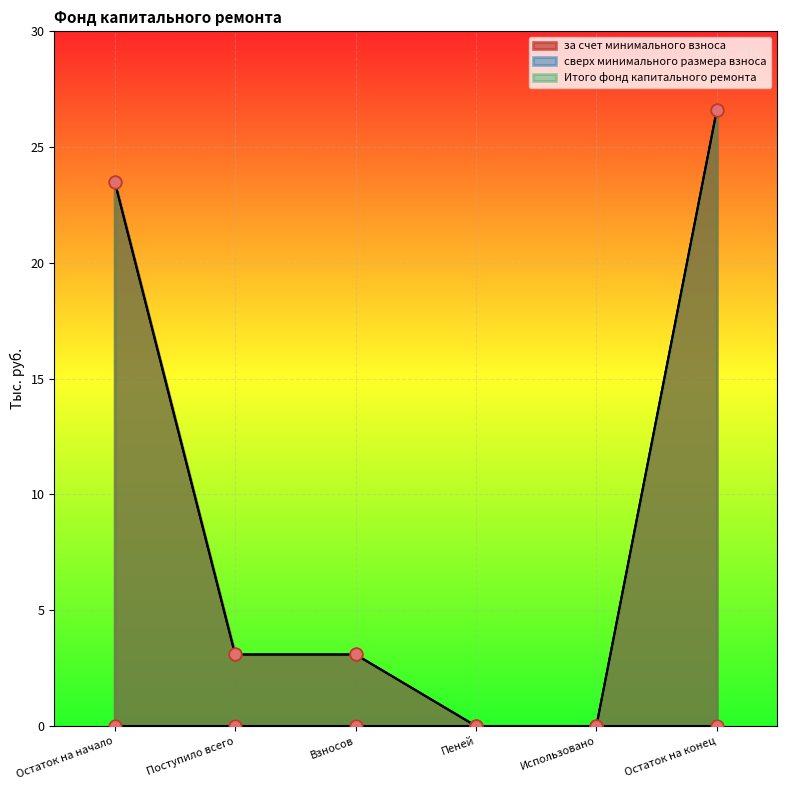

Is the value of за счет минимального взноса at Взносов greater than the value of Итого фонд капитального ремонта at Пеней?

Yes